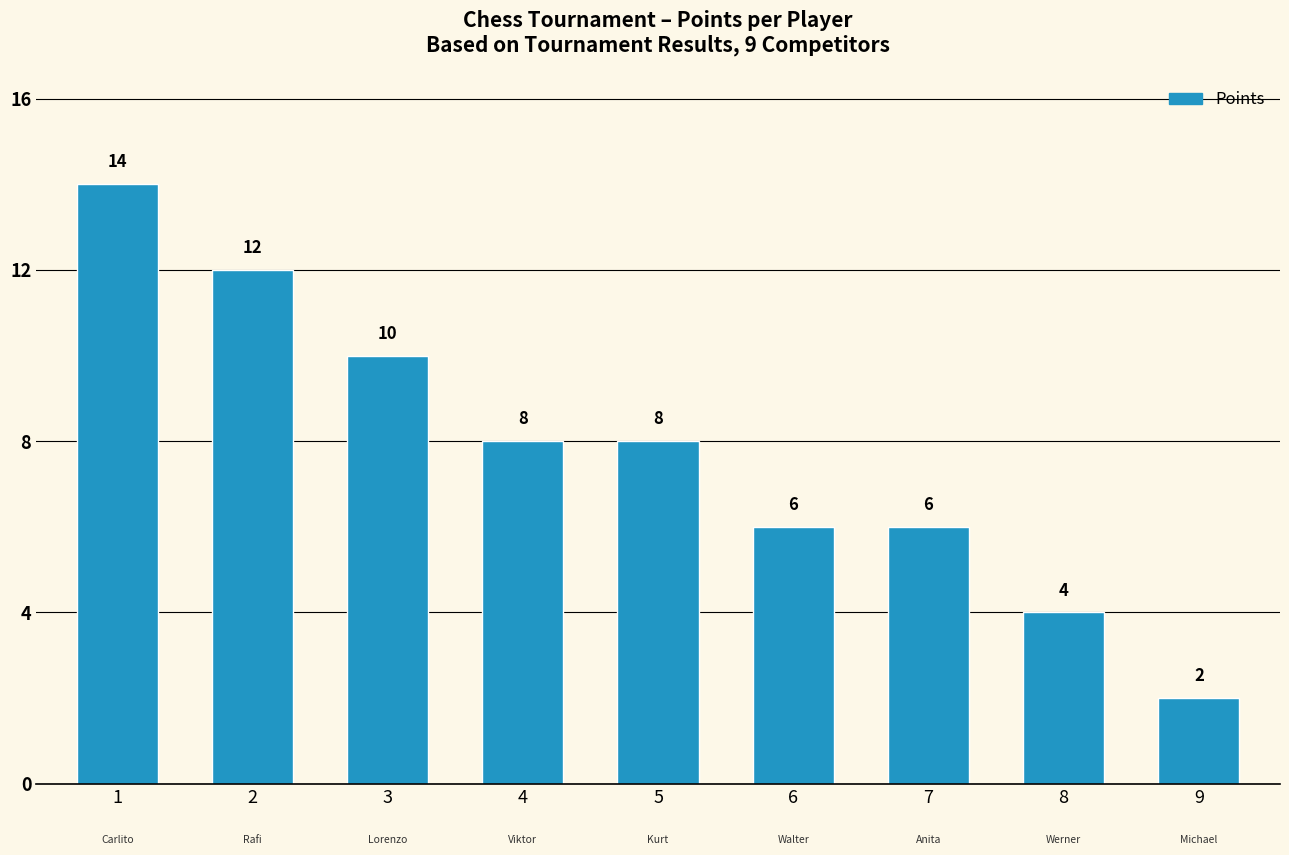

Is it true that the value at 5 is 11?

False